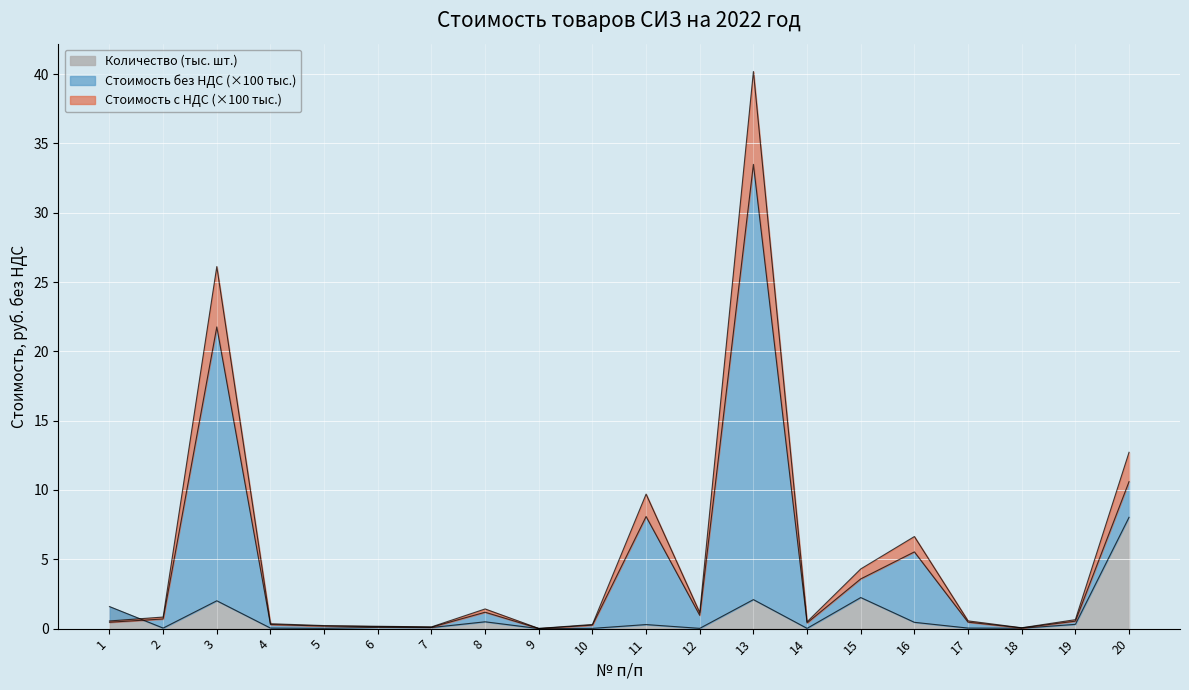

What is the value of the Стоимость без НДС point at the 6th from the left?

0.1